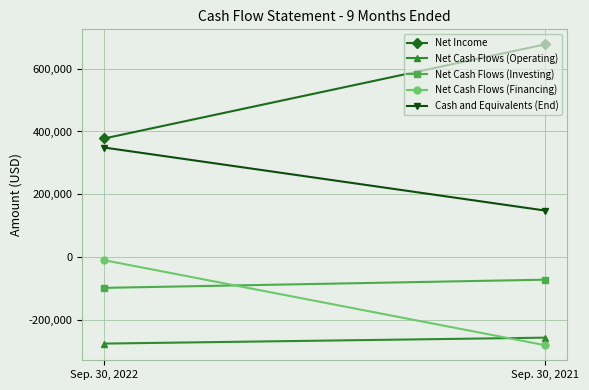

Read the Net Income value at Sep. 30, 2022, to the nearest 100.

377800